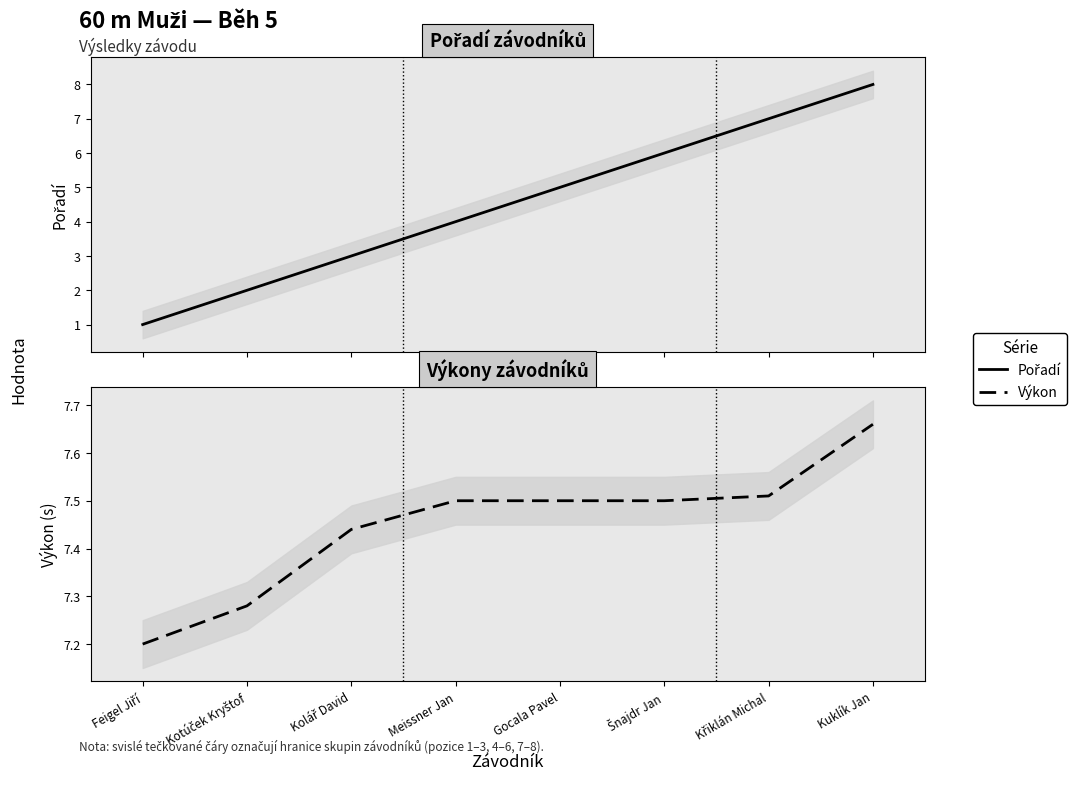

Which has a higher value, Gocala Pavel or Kuklík Jan?

Kuklík Jan